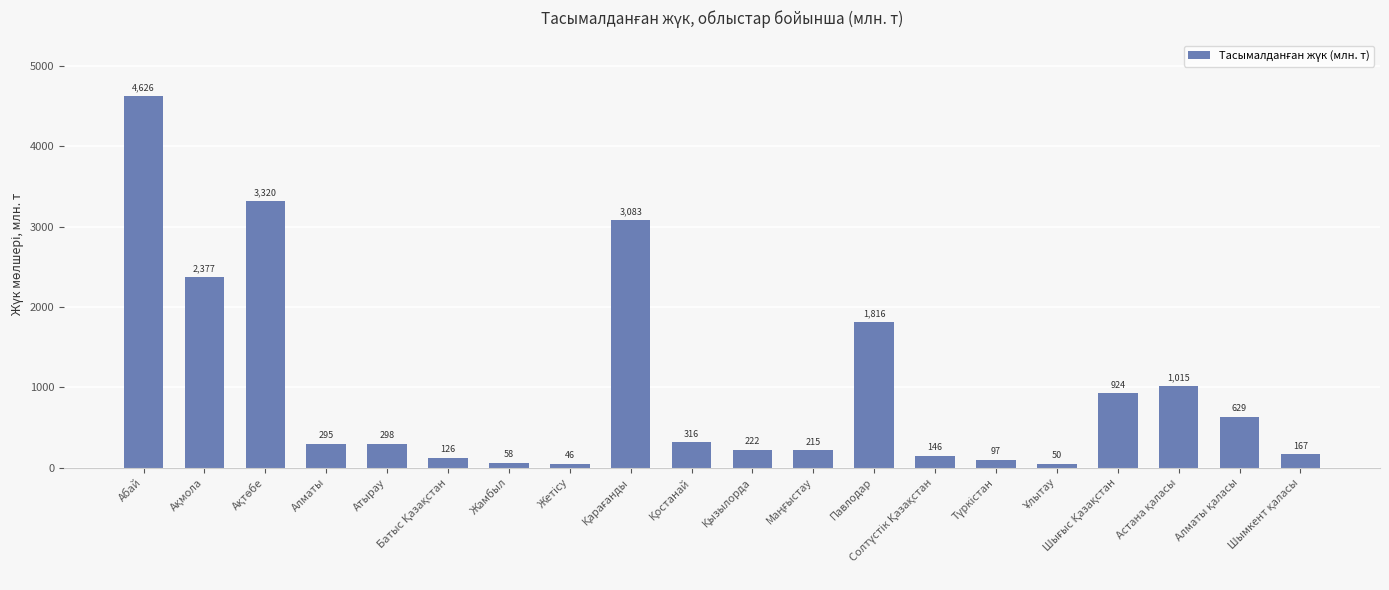

What is the average value?

991.2